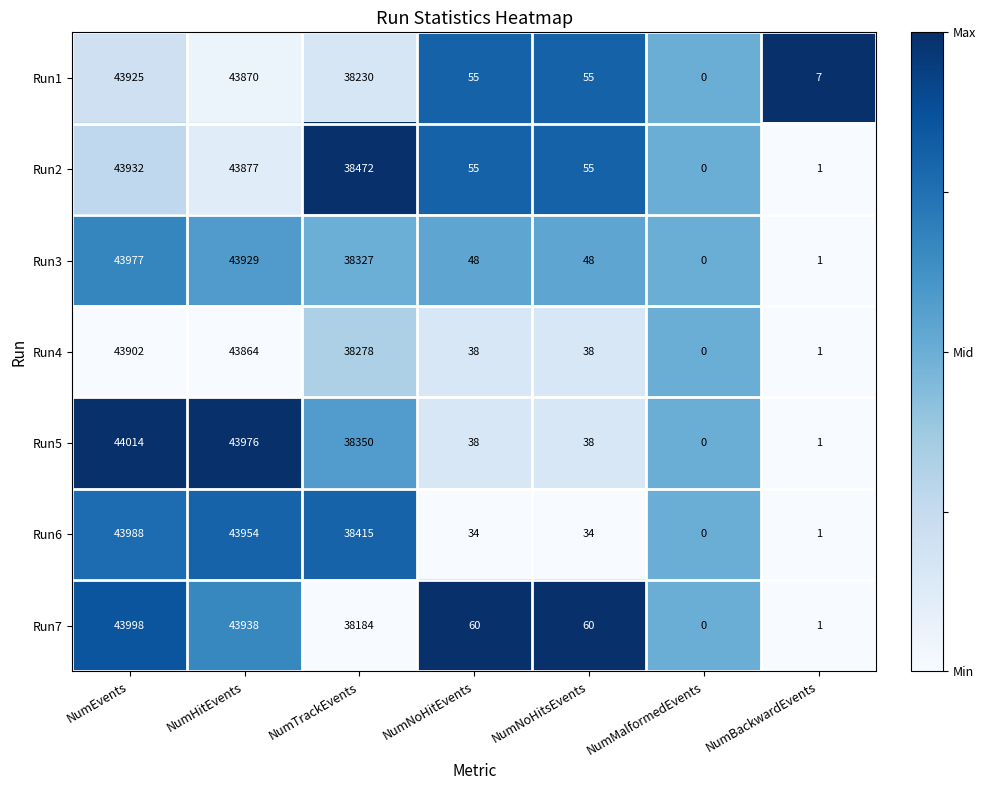

What is the maximum value shown in the chart?

44014